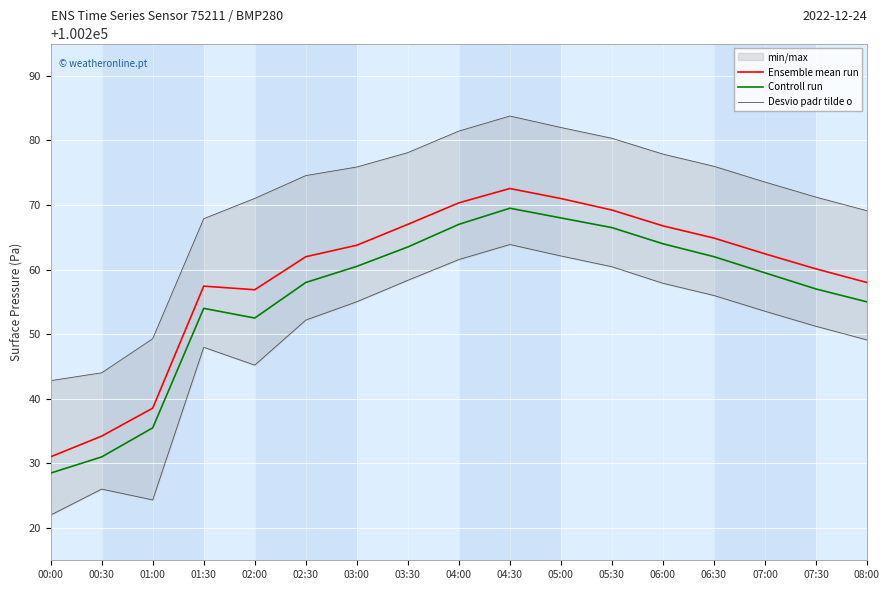

What is the sum of all Desvio padr tilde o values?

1704246.8